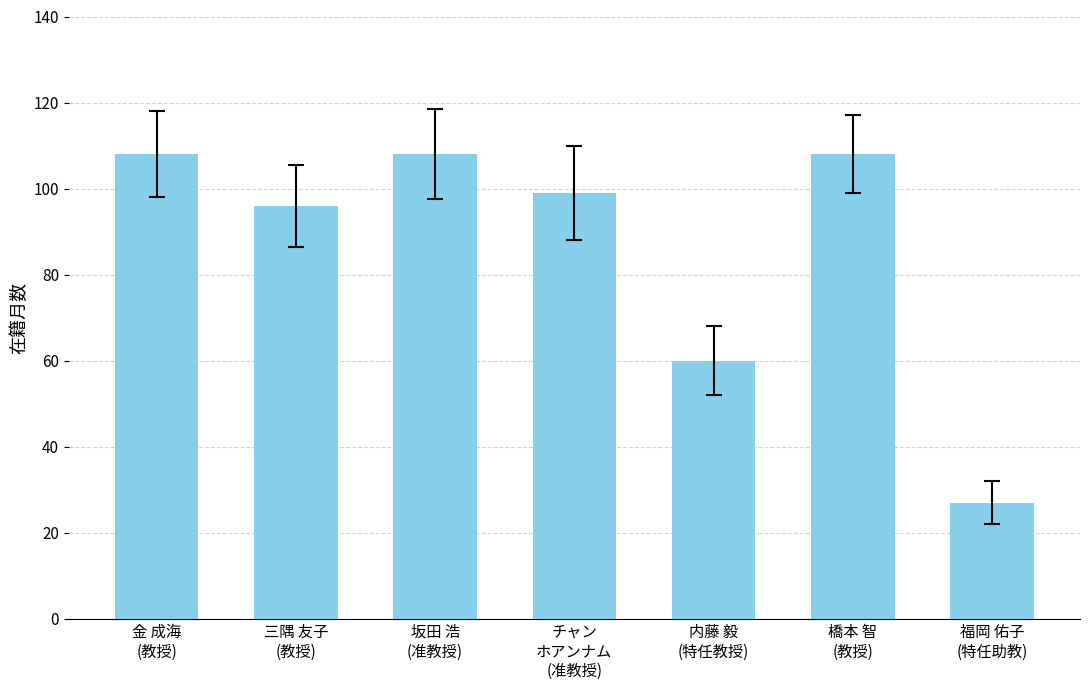

Reading right to left, what are all the values shown in this chart?

27	108	60	99	108	96	108